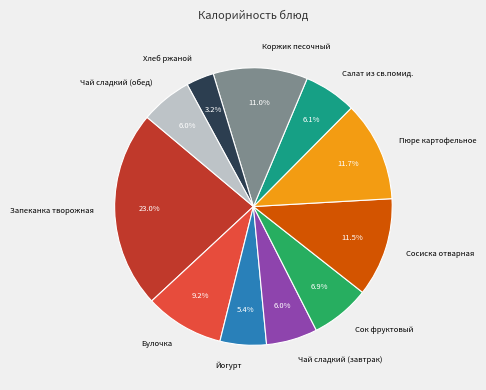

Which category has the smallest portion of the pie?

Хлеб ржаной